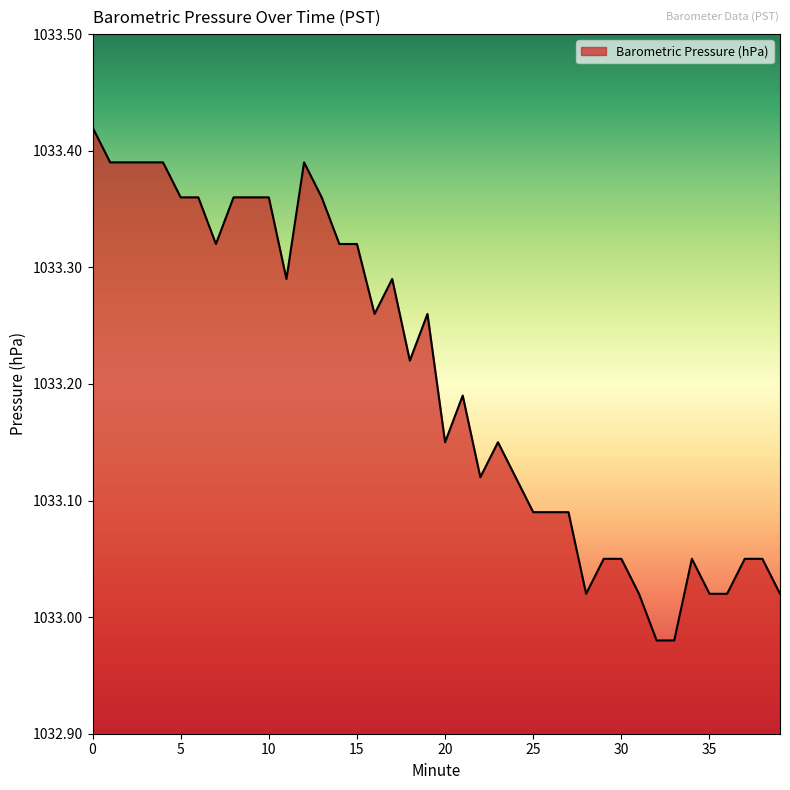

How many values are below 1033?

2